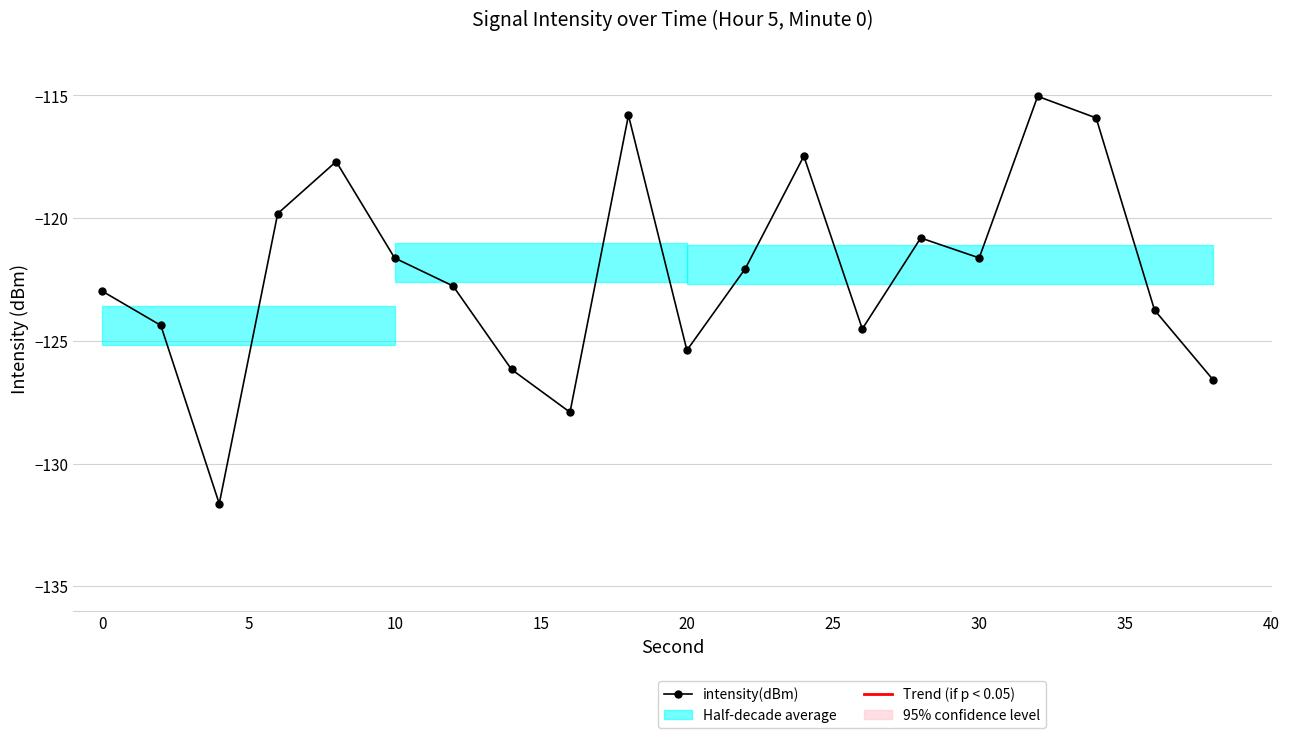

In intensity(dBm), how many points are higher than both neighbors (excluding endpoints)?

5